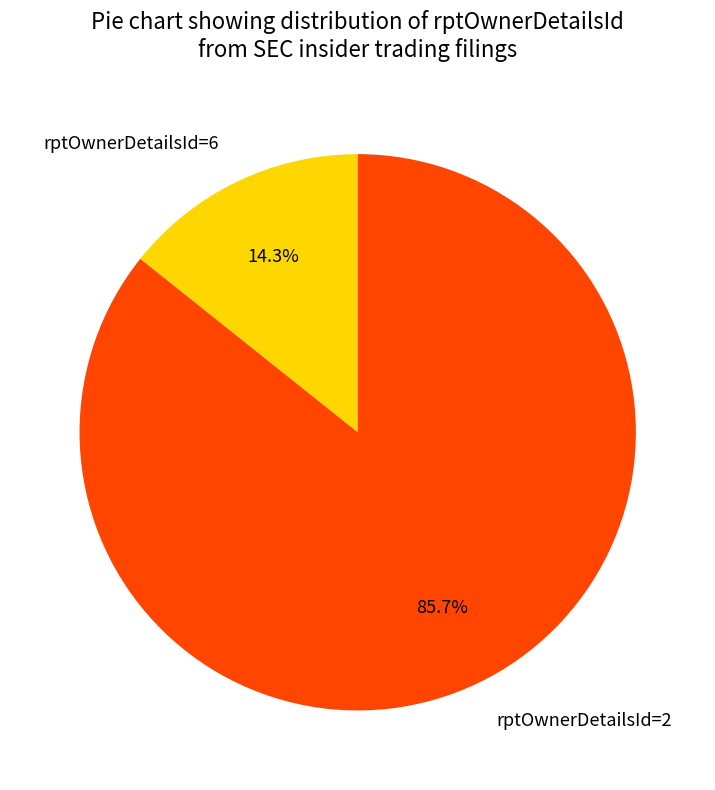

Count the number of slices in the pie.

2